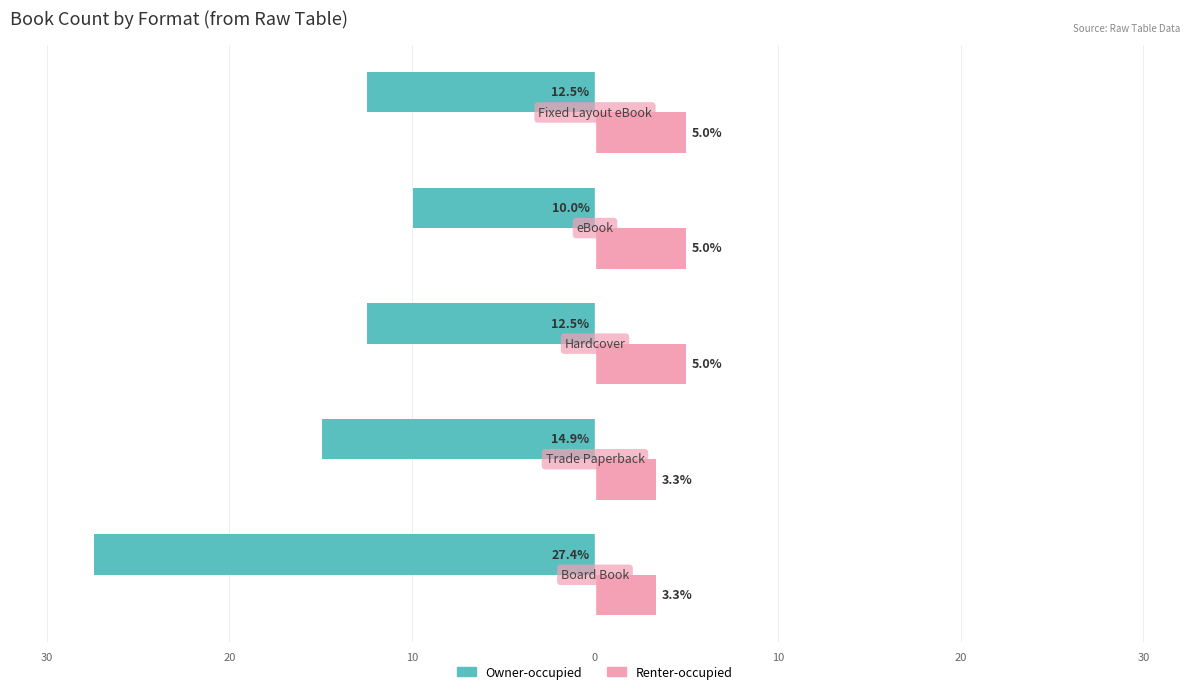

Reading left to right, list all the values displayed in this chart.

Owner-occupied: 30=-27.4	20=-14.9	10=-12.5	0=-10.0	10=-12.5
Renter-occupied: 30=3.3	20=3.3	10=5.0	0=5.0	10=5.0